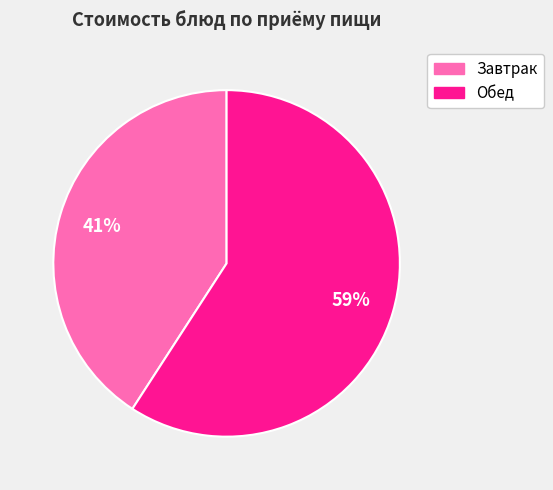

Does any single category account for the majority?

Yes